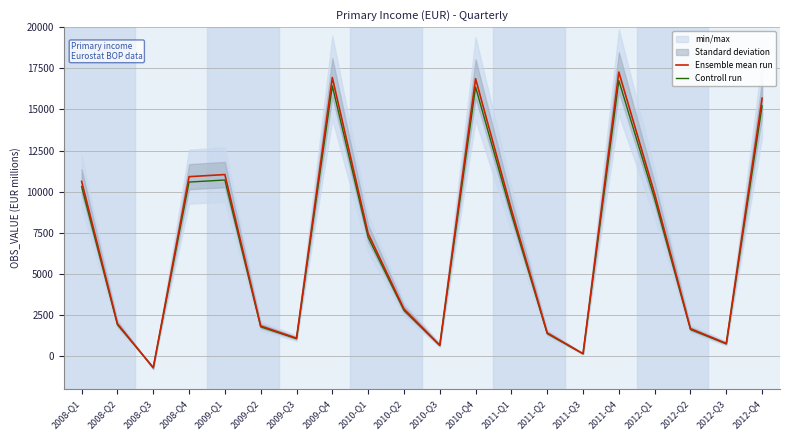

Where is the first local maximum for Controll run?

2009-Q1